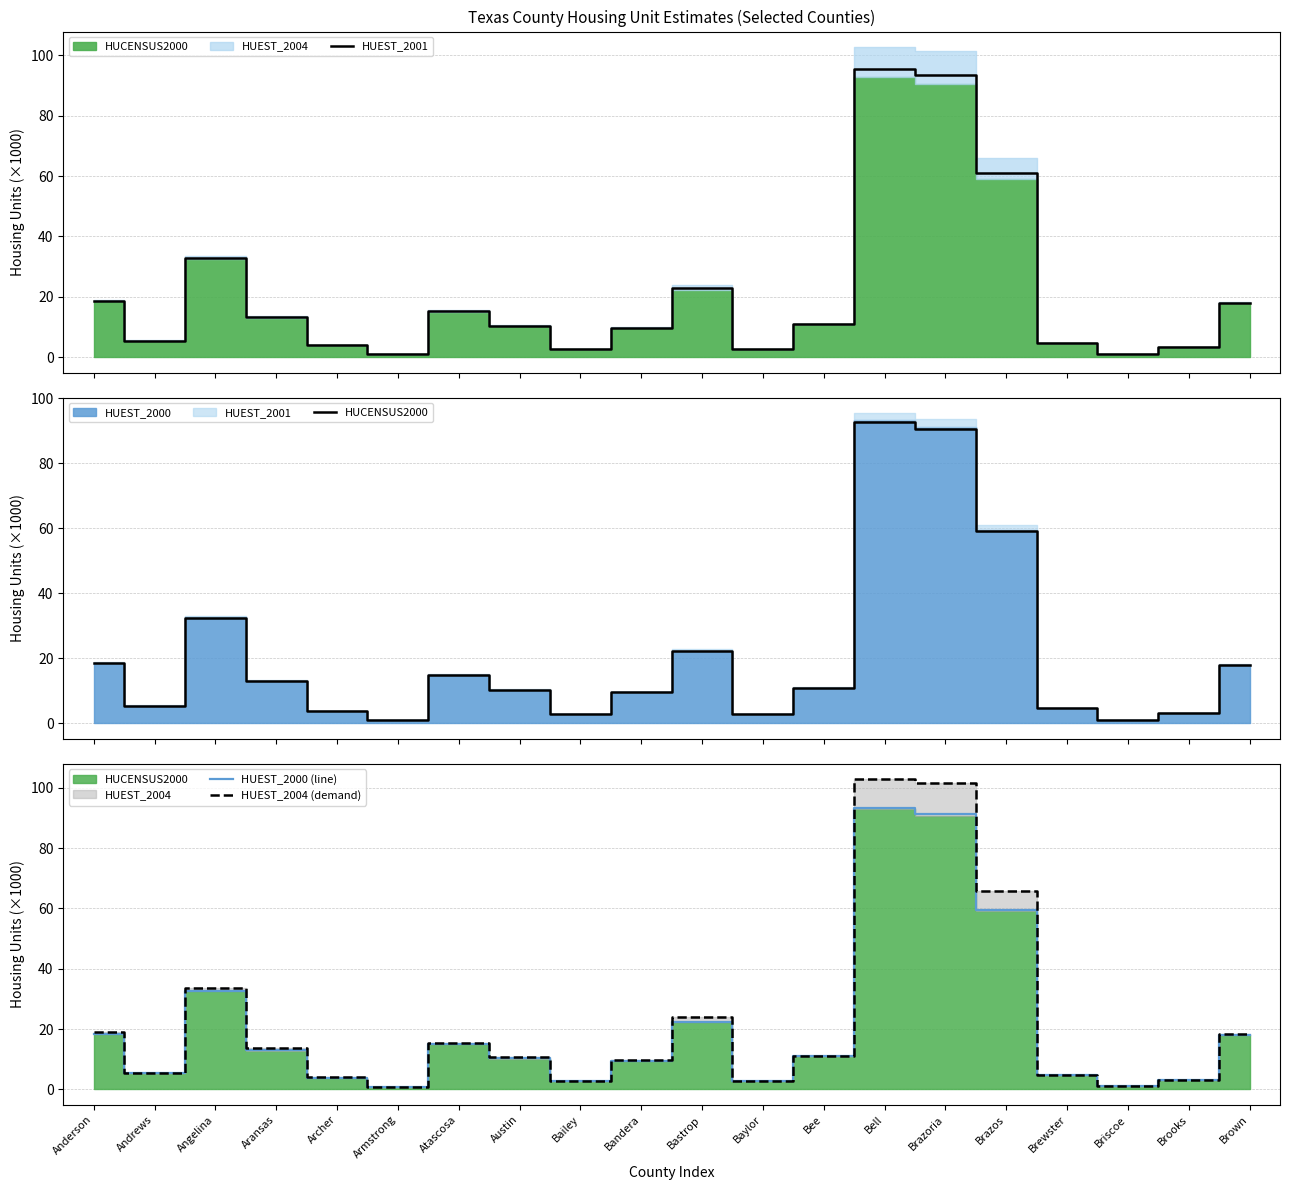

How many lines are shown in the chart?

4